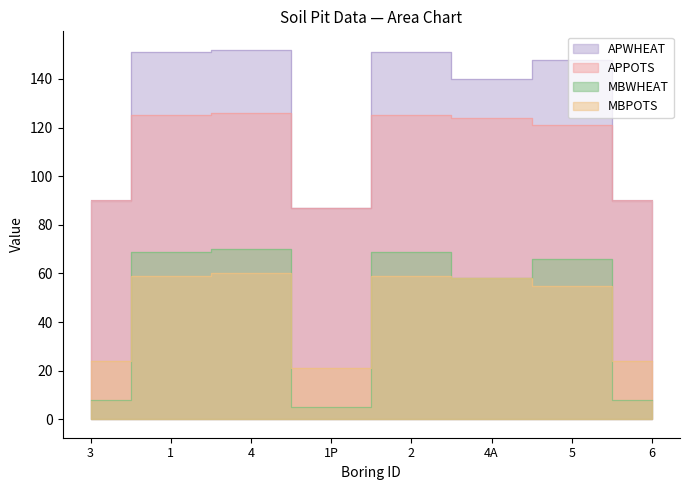

At which category does the chart reach its minimum across all series?

1P